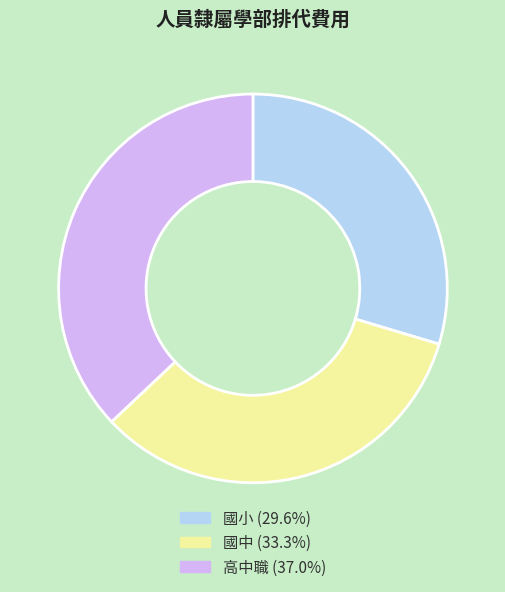

Approximately how many times larger is the value at 國小 (29.6%) compared to 國中 (33.3%)?

0.9